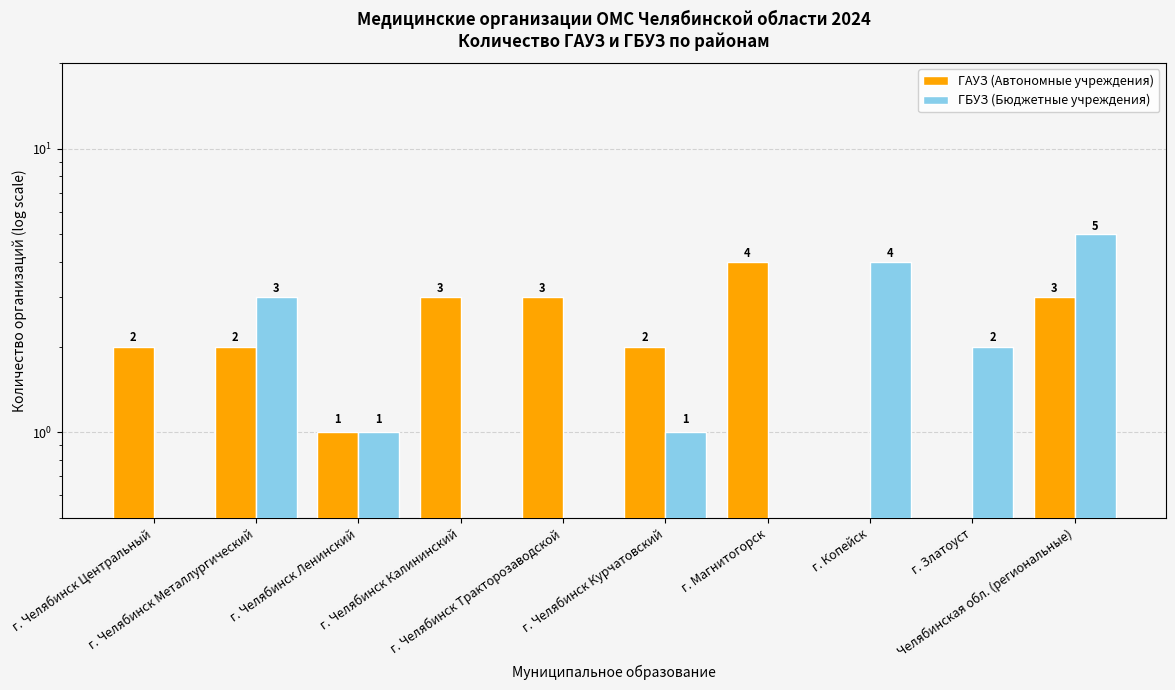

Reading left to right, list all the values displayed in this chart.

ГАУЗ (Автономные учреждения): г. Челябинск Центральный=2	г. Челябинск Металлургический=2	г. Челябинск Ленинский=1	г. Челябинск Калининский=3	г. Челябинск Тракторозаводской=3	г. Челябинск Курчатовский=2	г. Магнитогорск=4	г. Копейск=0	г. Златоуст=0	Челябинская обл. (региональные)=3
ГБУЗ (Бюджетные учреждения): г. Челябинск Центральный=0	г. Челябинск Металлургический=3	г. Челябинск Ленинский=1	г. Челябинск Калининский=0	г. Челябинск Тракторозаводской=0	г. Челябинск Курчатовский=1	г. Магнитогорск=0	г. Копейск=4	г. Златоуст=2	Челябинская обл. (региональные)=5